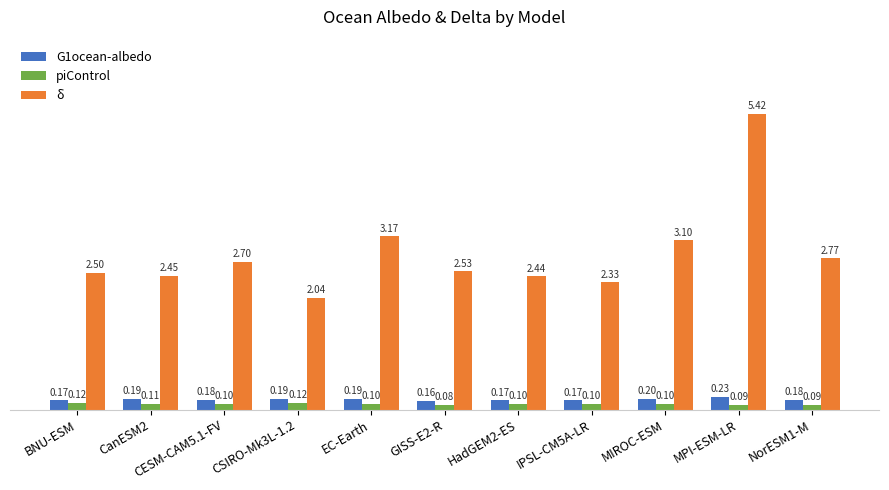

The value of δ at GISS-E2-R is 2.5. True or false?

True